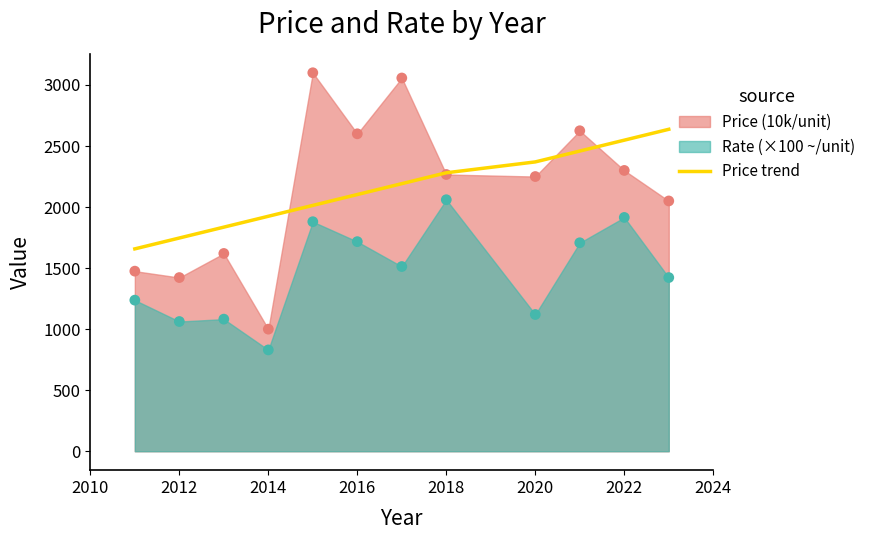

The value of Price trend at 2016 is 2102.7. True or false?

True